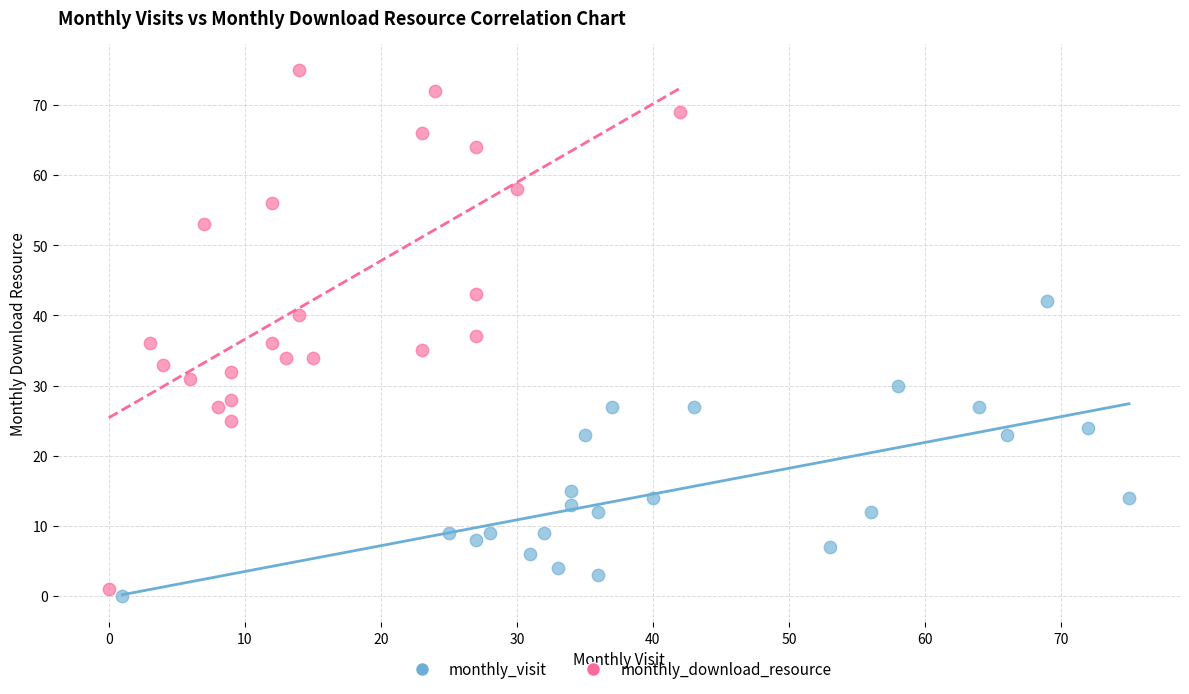

Which series has the widest spread of Y values?

monthly_download_resource